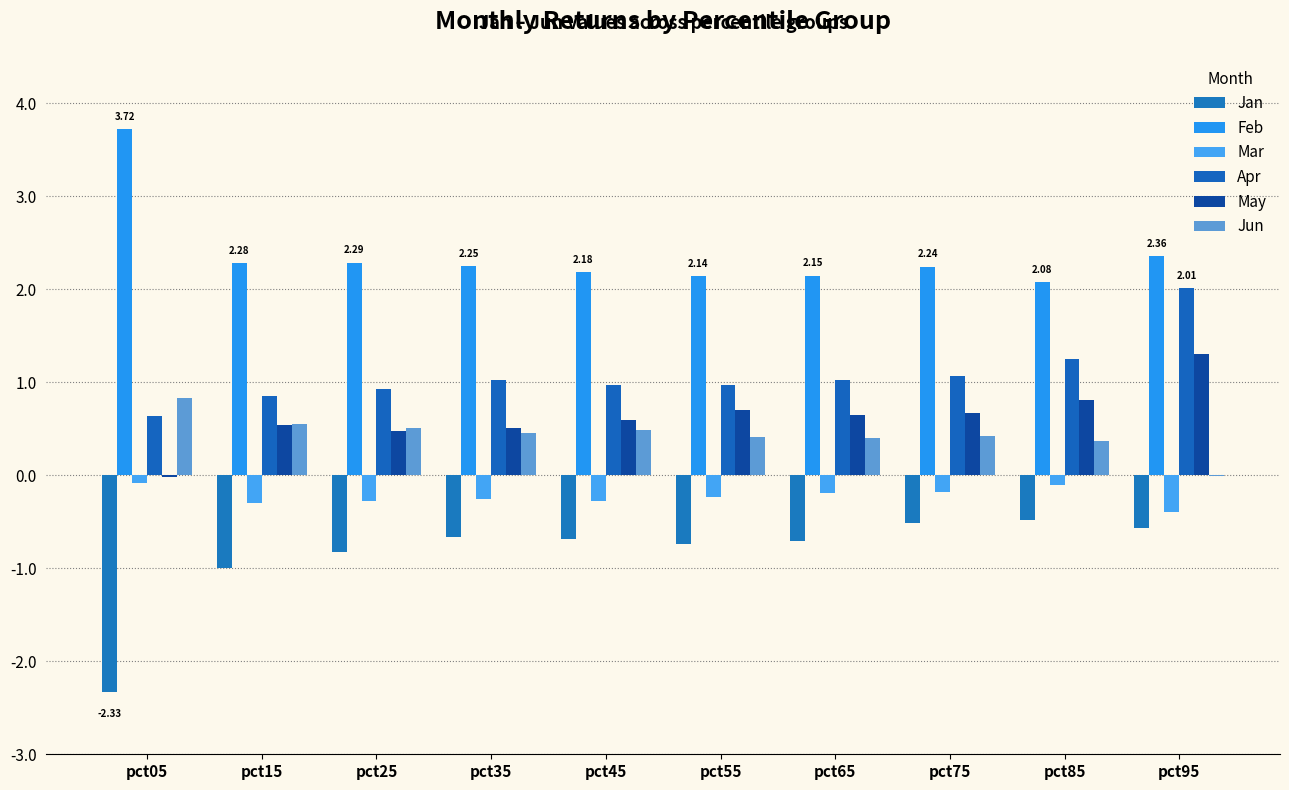

What is the approximate value of Jan at pct35?

-0.7